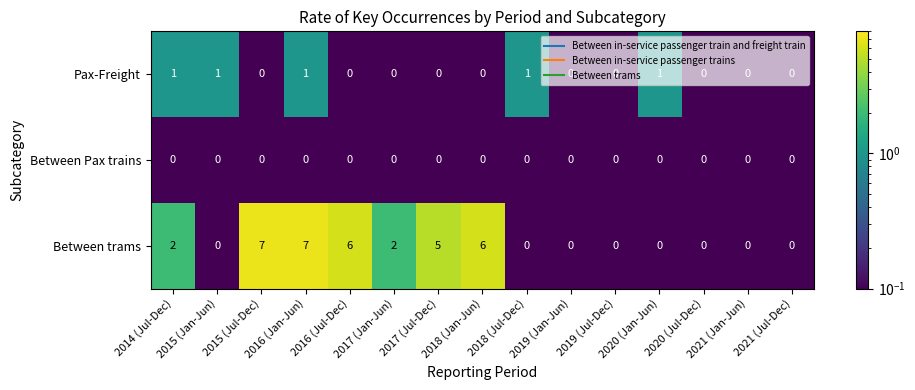

What is the sum of all Pax-Freight values?

5